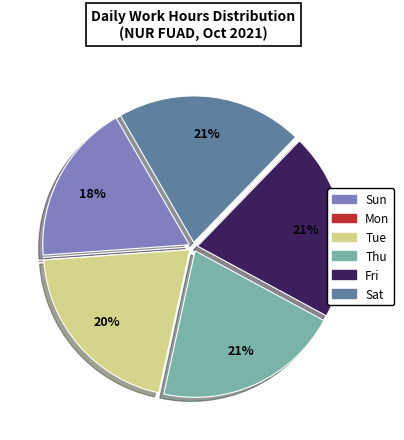

Do Thu and Sat together represent more than half of the pie?

No